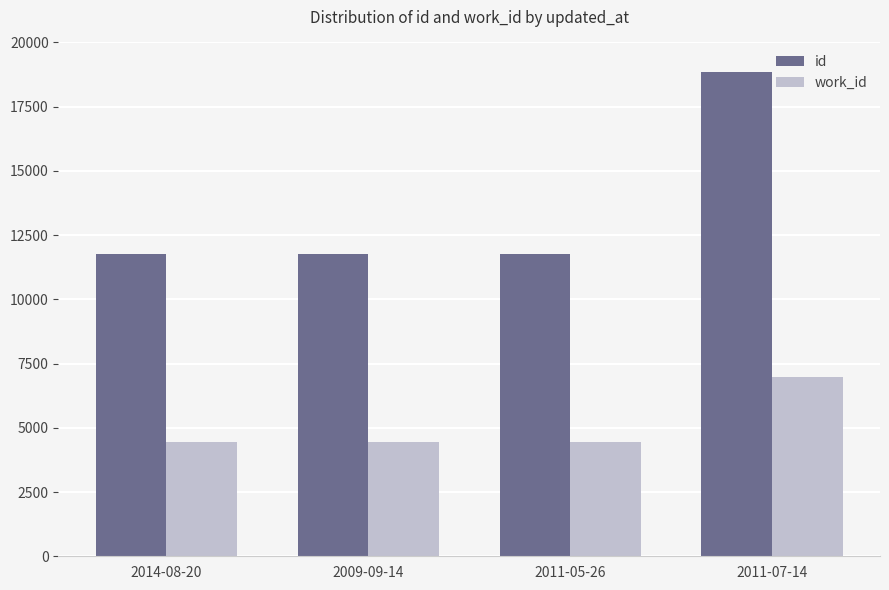

At 2014-08-20, list the series in order from largest to smallest.

id, work_id